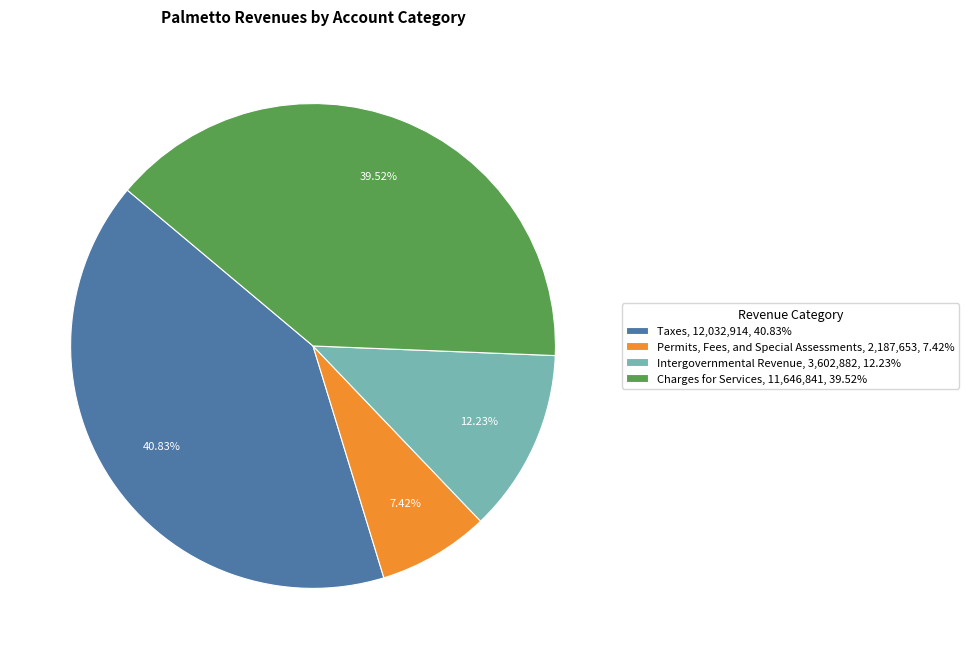

The Intergovernmental Revenue slice represents 12% of the pie. True or false?

True